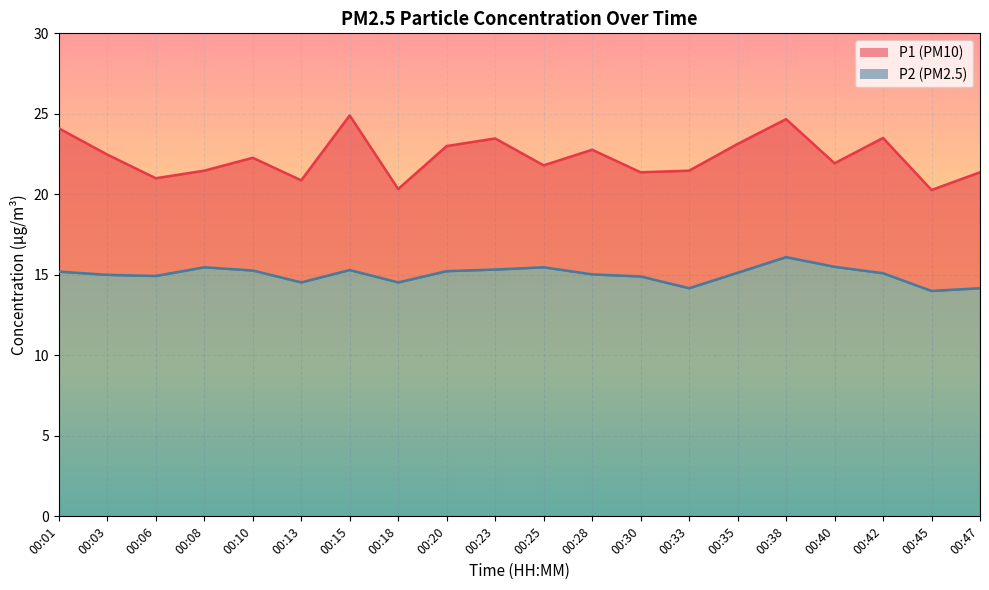

At which label does P1 reach its peak?

00:15